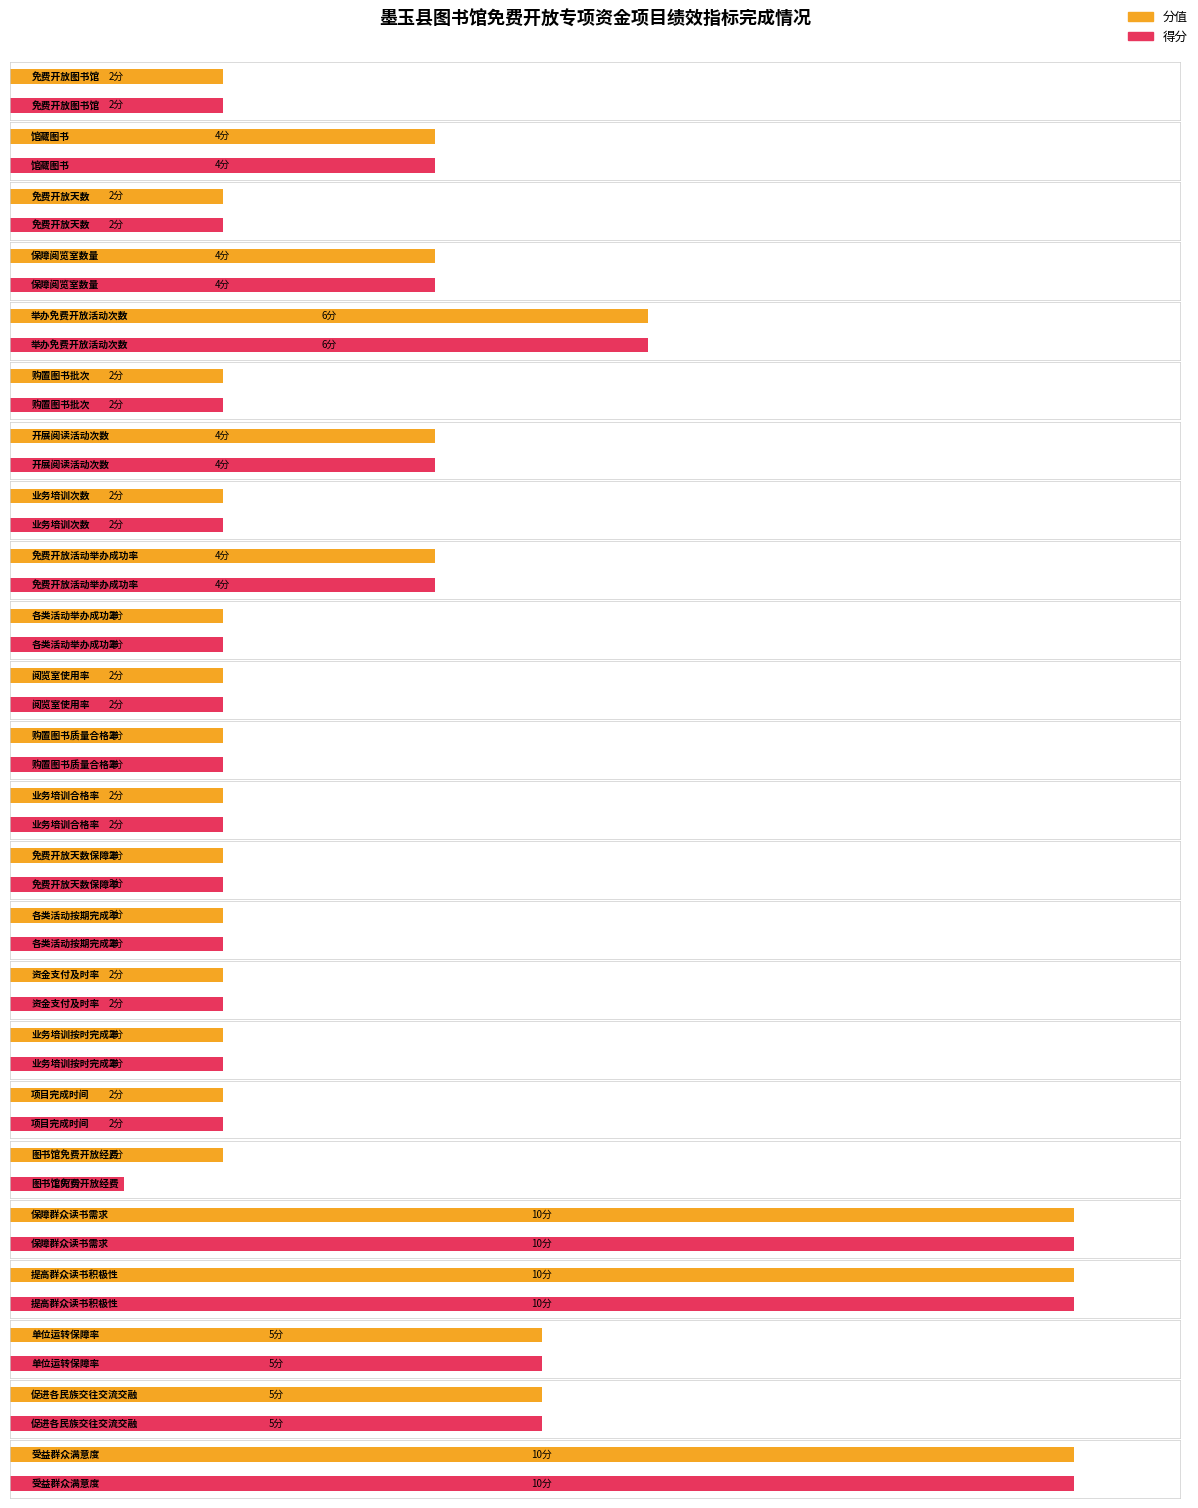

Between 各类活动按期完成率 and 业务培训按时完成率, which series saw the biggest shift?

分值